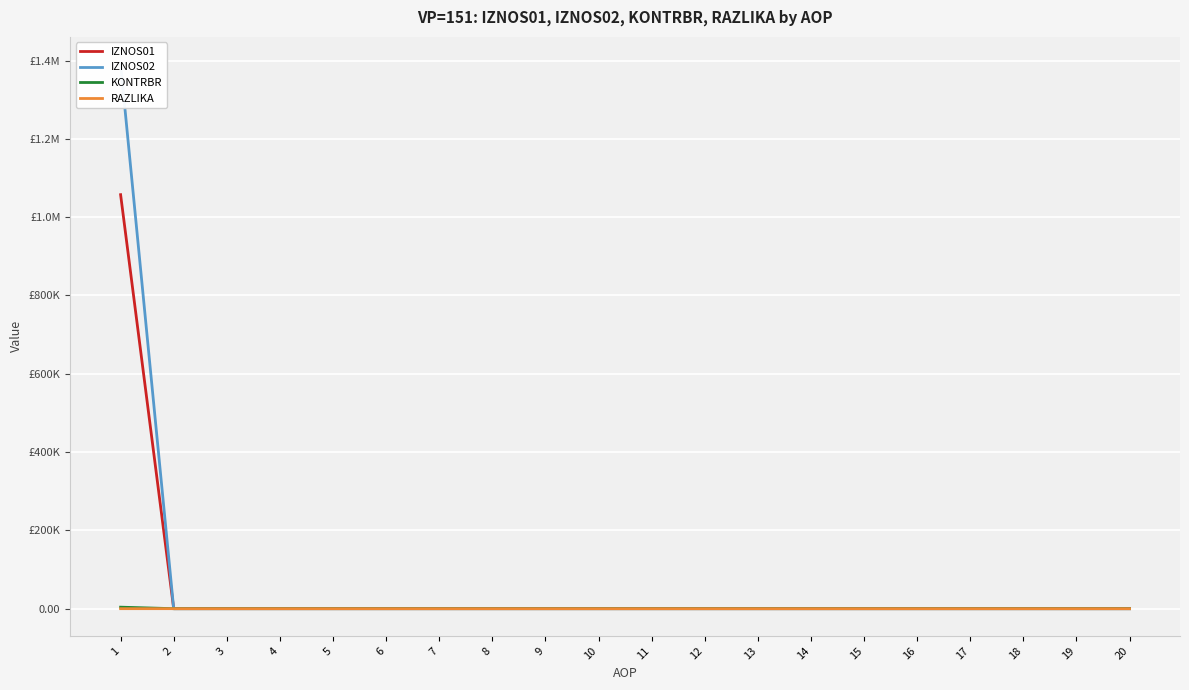

Reading left to right, list all the values displayed in this chart.

IZNOS01: 1=1057524.3	2=0.0	3=0.0	4=0.0	5=0.0	6=0.0	7=0.0	8=0.0	9=0.0	10=0.0	11=0.0	12=0.0	13=0.0	14=0.0	15=0.0	16=0.0	17=0.0	18=0.0	19=0.0	20=0.0
IZNOS02: 1=1391025.1	2=0.0	3=0.0	4=0.0	5=0.0	6=0.0	7=0.0	8=0.0	9=0.0	10=0.0	11=0.0	12=0.0	13=0.0	14=0.0	15=0.0	16=0.0	17=0.0	18=0.0	19=0.0	20=0.0
KONTRBR: 1=3839.6	2=0.0	3=0.0	4=0.0	5=0.0	6=0.0	7=0.0	8=0.0	9=0.0	10=0.0	11=0.0	12=0.0	13=0.0	14=0.0	15=0.0	16=0.0	17=0.0	18=0.0	19=0.0	20=0.0
RAZLIKA: 1=0.4	2=0.0	3=0.0	4=0.0	5=0.0	6=0.0	7=0.0	8=0.0	9=0.0	10=0.0	11=0.0	12=0.0	13=0.0	14=0.0	15=0.0	16=0.0	17=0.0	18=0.0	19=0.0	20=0.0